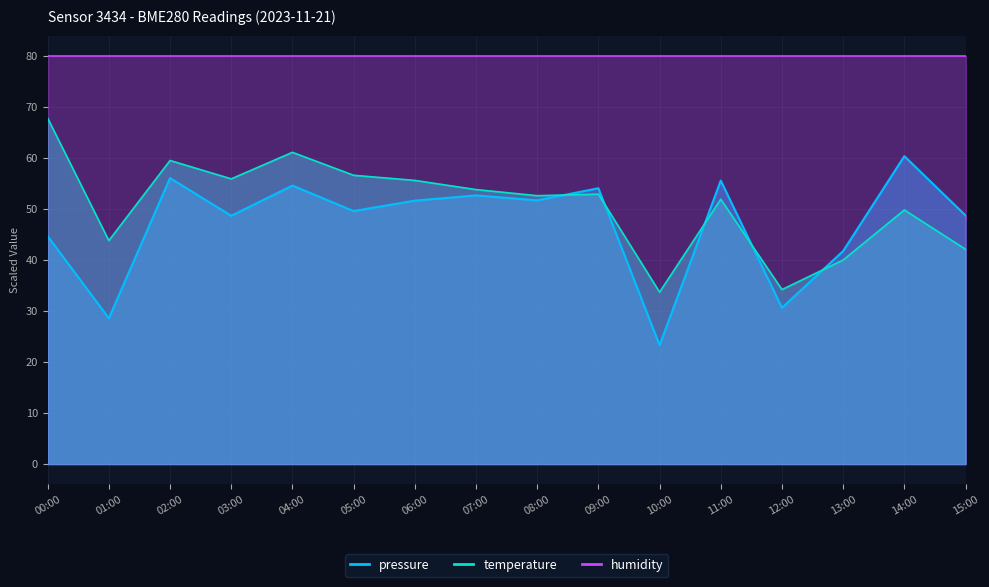

Where do temperature and pressure first cross each other?

08:00 and 09:00